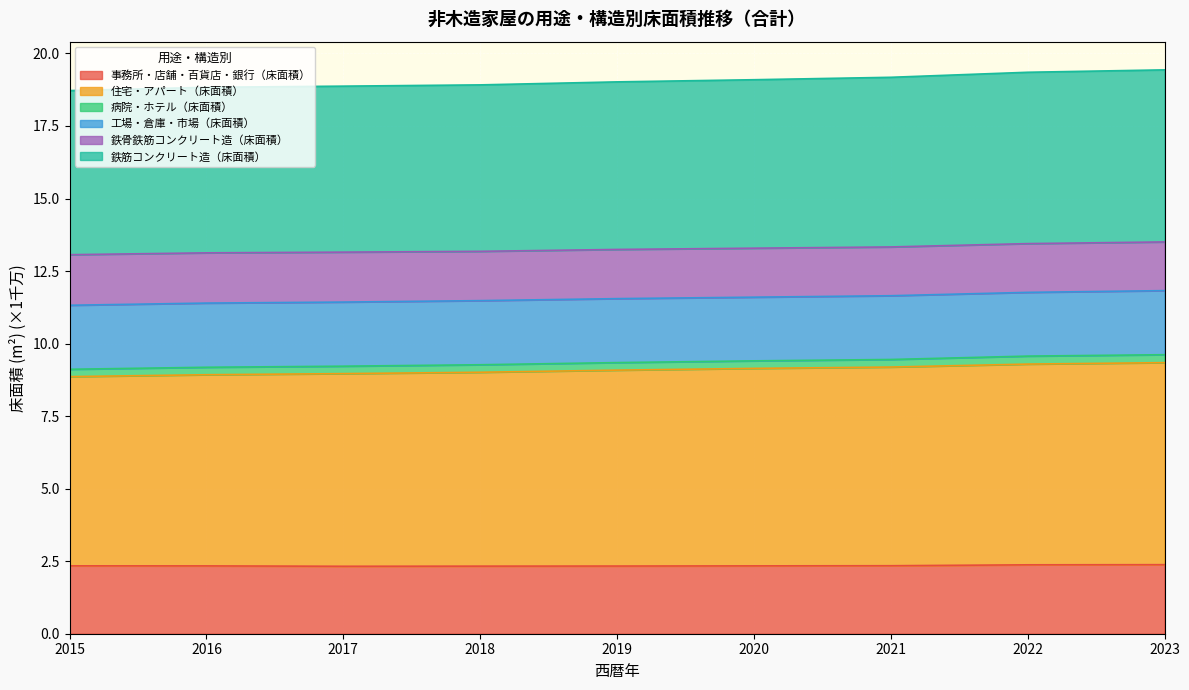

True or false: 鉄筋コンクリート造（床面積） and 事務所・店舗・百貨店・銀行（床面積） intersect in this chart.

False